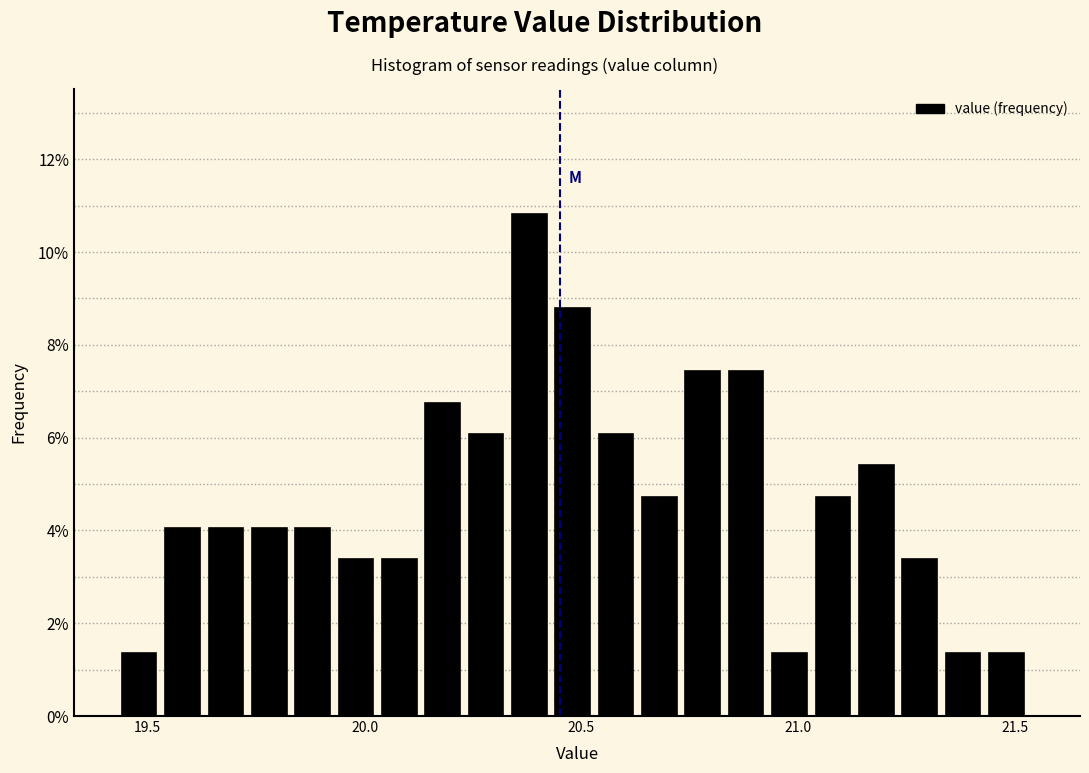

Around what value on the x-axis is the tallest bar? Give the approximate position of its centre, as read against the axis.

20.40